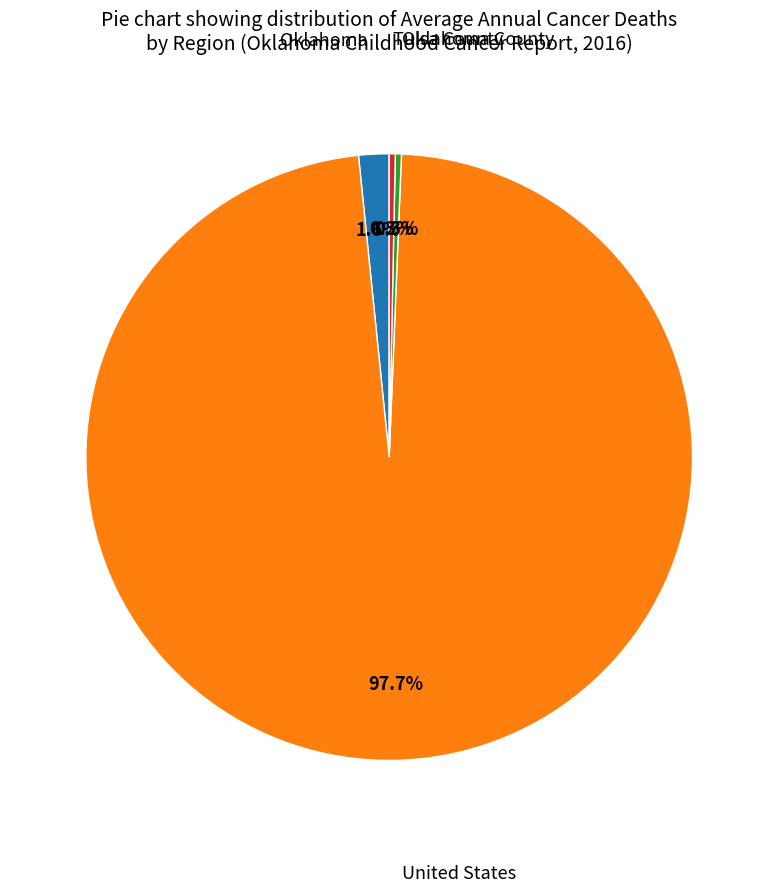

Is there any slice that represents more than half of the pie?

Yes